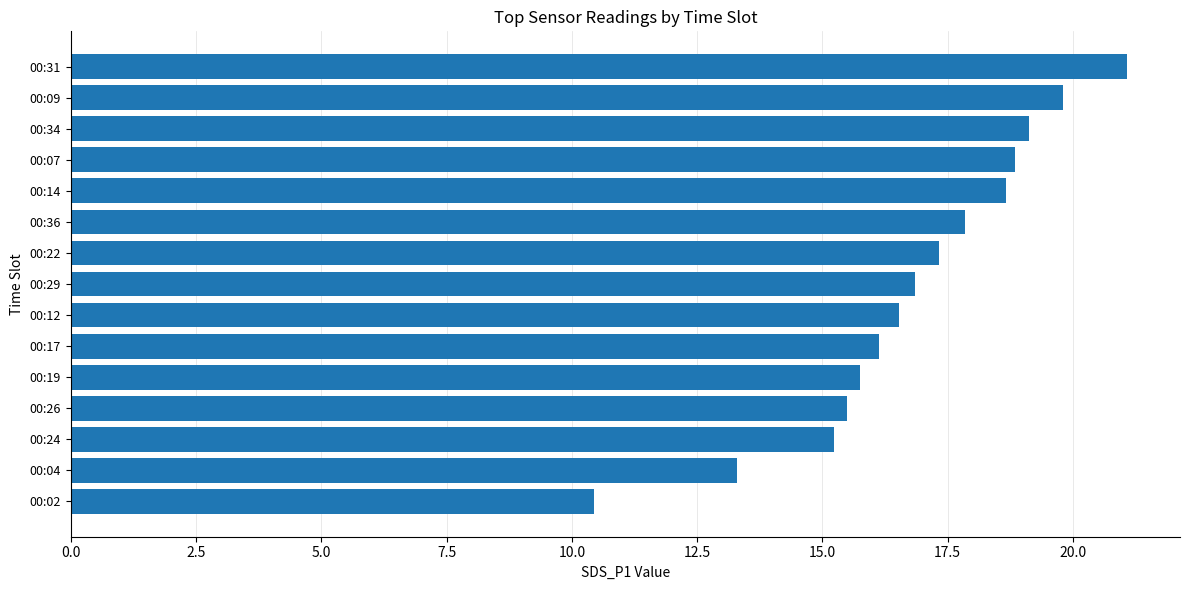

How many distinct data groups are displayed?

1